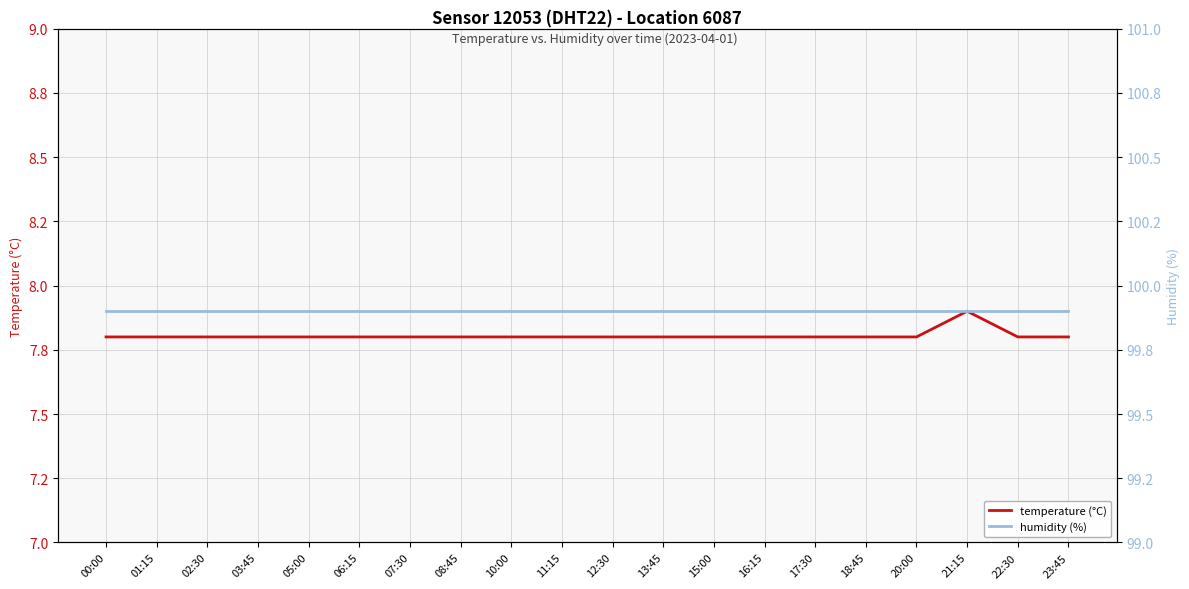

True or false: temperature (°C) and humidity (%) cross at least once.

False